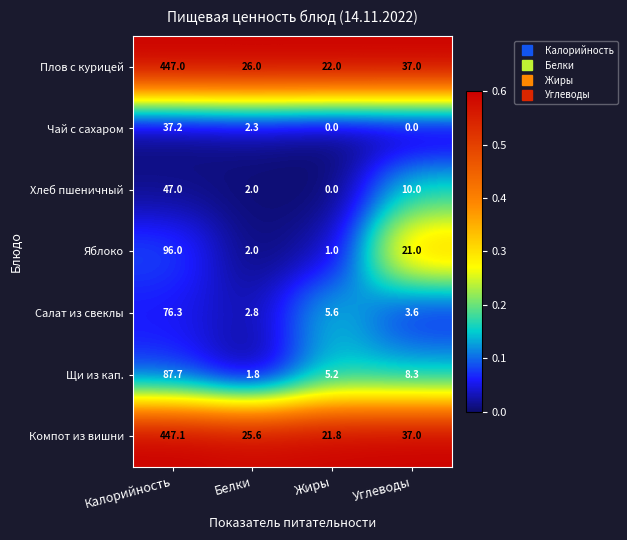

Is the value of Салат из свеклы at Жиры greater than the value of Щи из кап. at Белки?

Yes